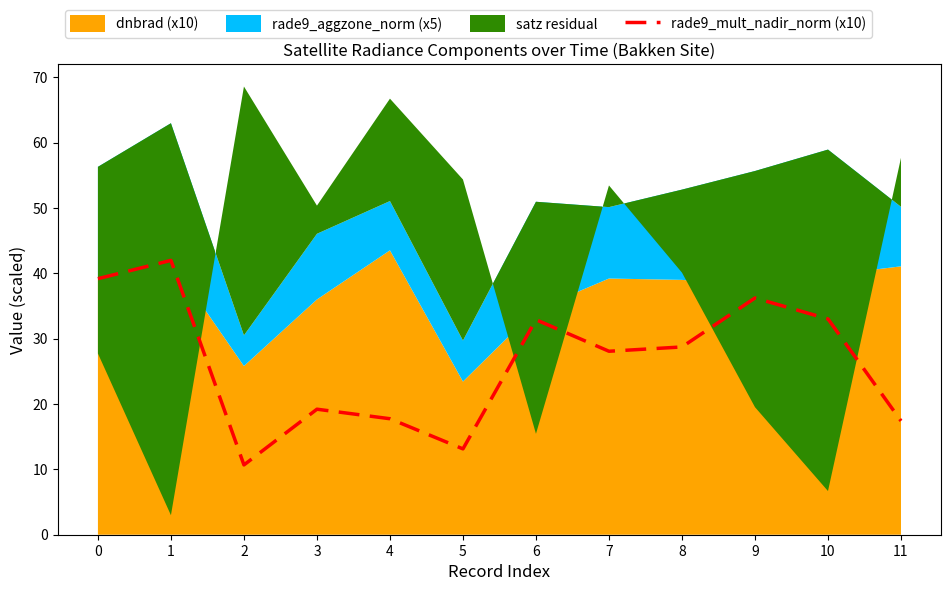

What is the highest value of the rade9_mult_nadir_norm (x10) series?

42.0